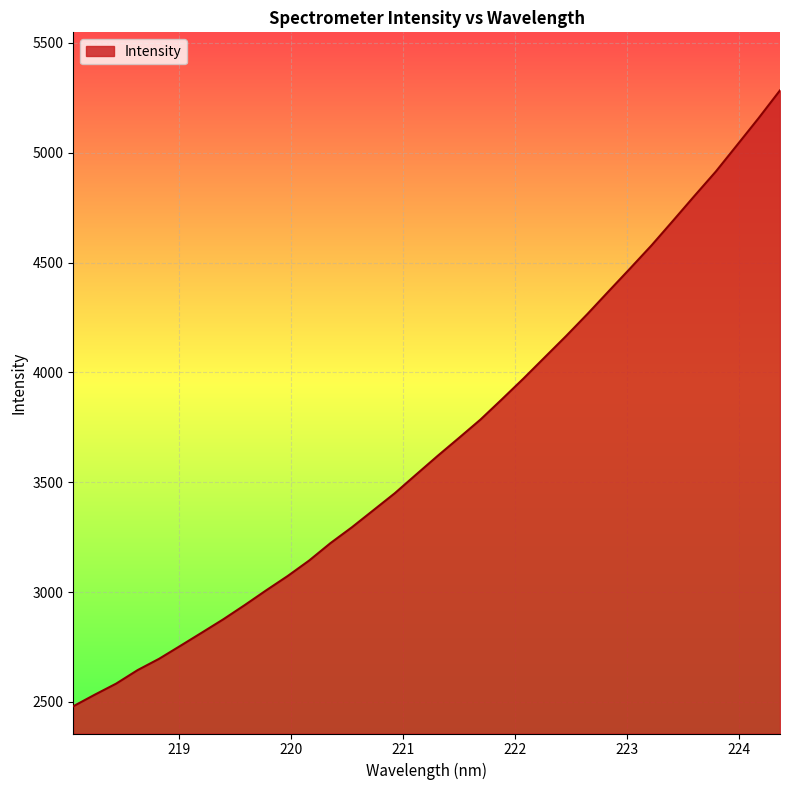

What is the minimum value shown in the chart?

2480.2